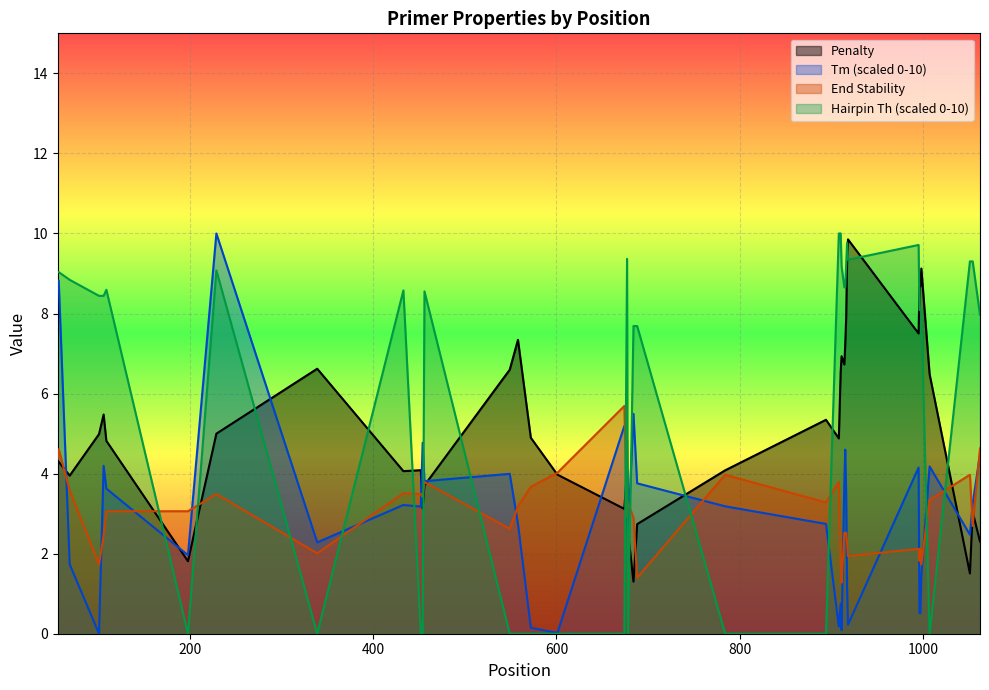

What is the total value across all series at 894?

11.4